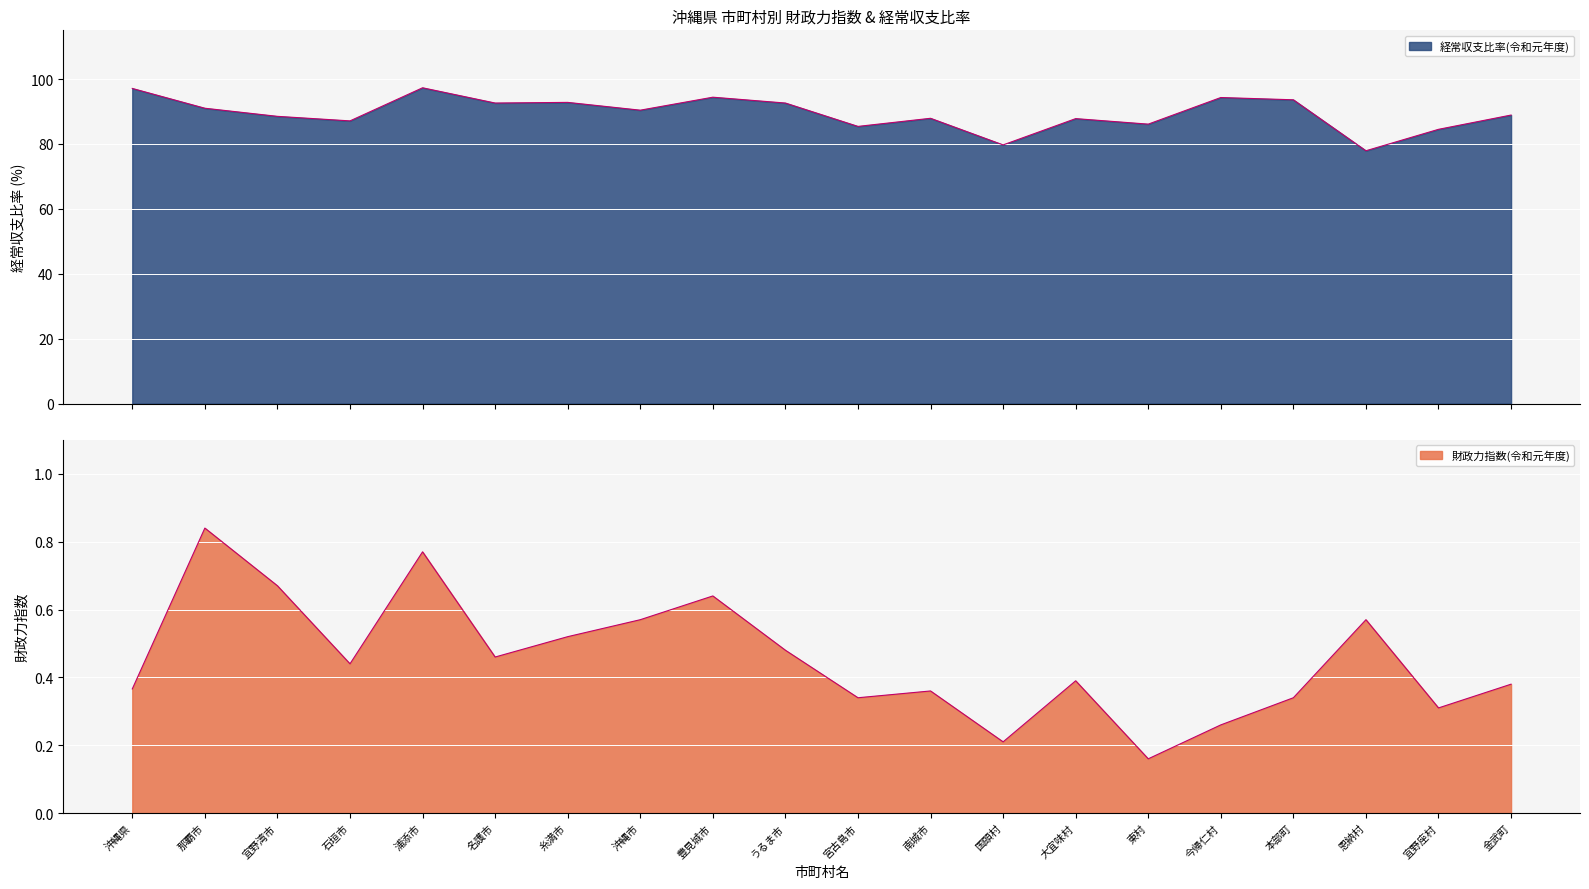

What is the difference between the maximum and second lowest values in the 経常収支比率(令和元年度) series?

17.6